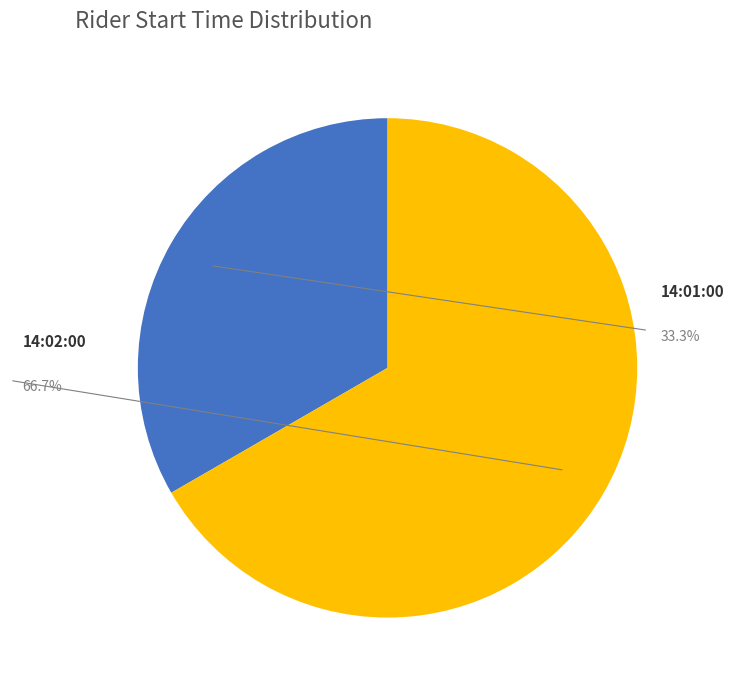

To the nearest percent, what is the difference between the largest and smallest slice percentages?

33%